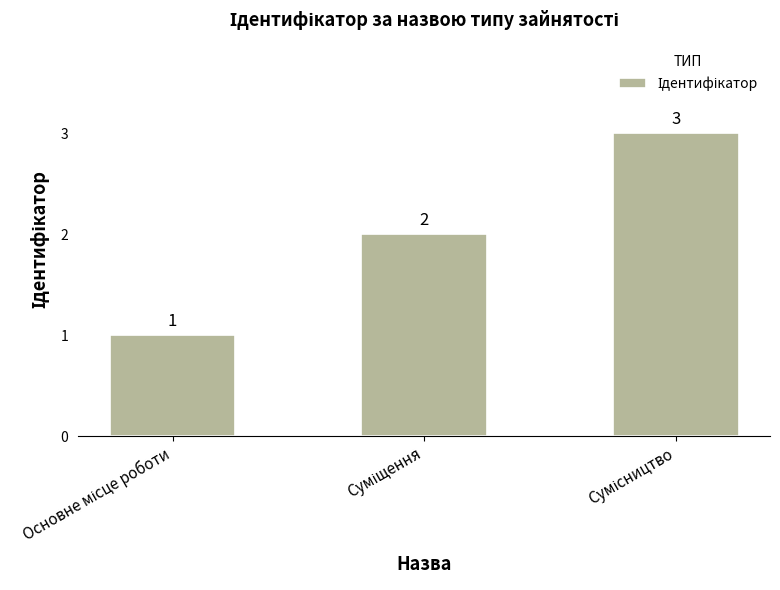

Count the values in the range 1 to 3.

3